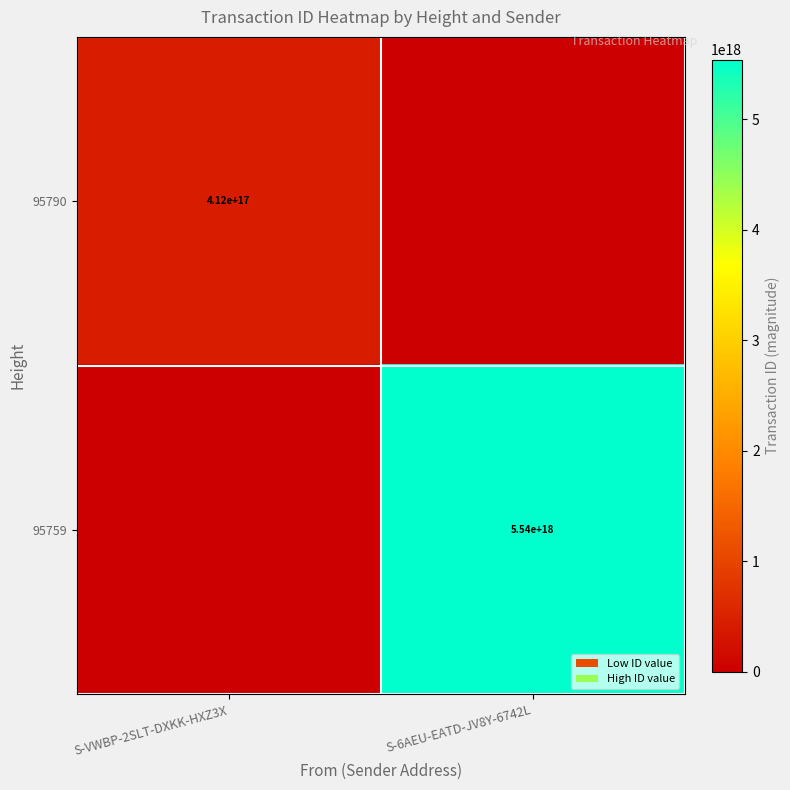

The value of 95790 at S-VWBP-2SLT-DXKK-HXZ3X is 412000000000000000. True or false?

True